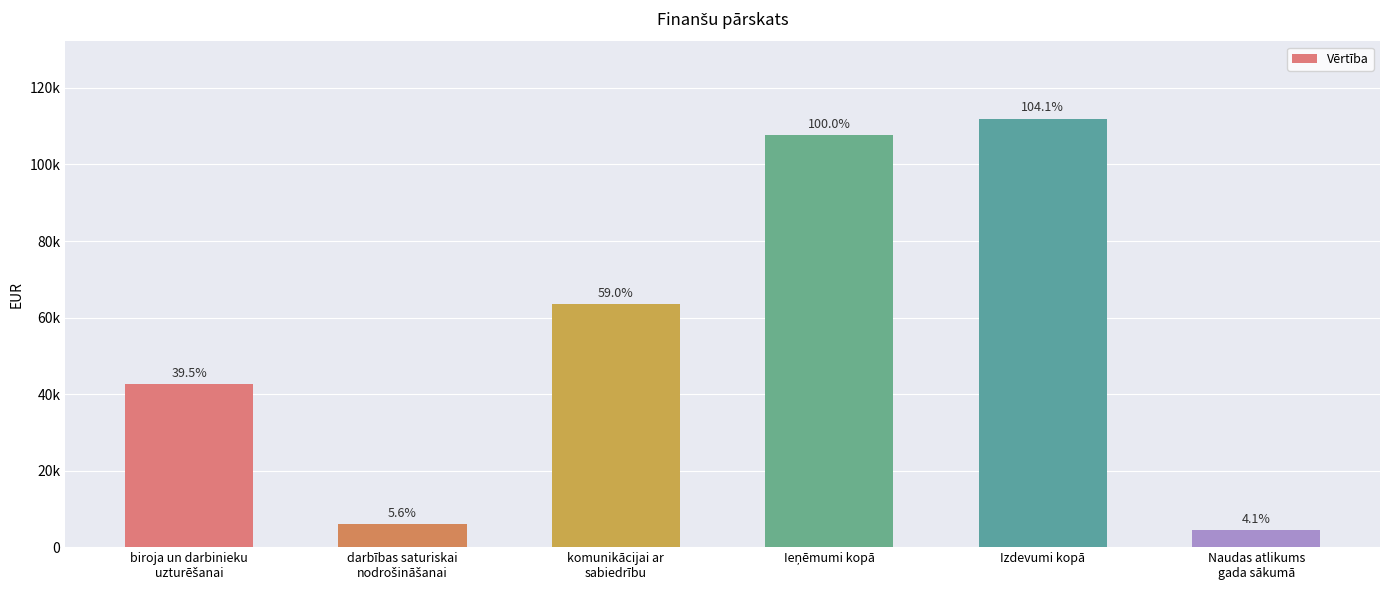

Does the chart contain any negative values?

No